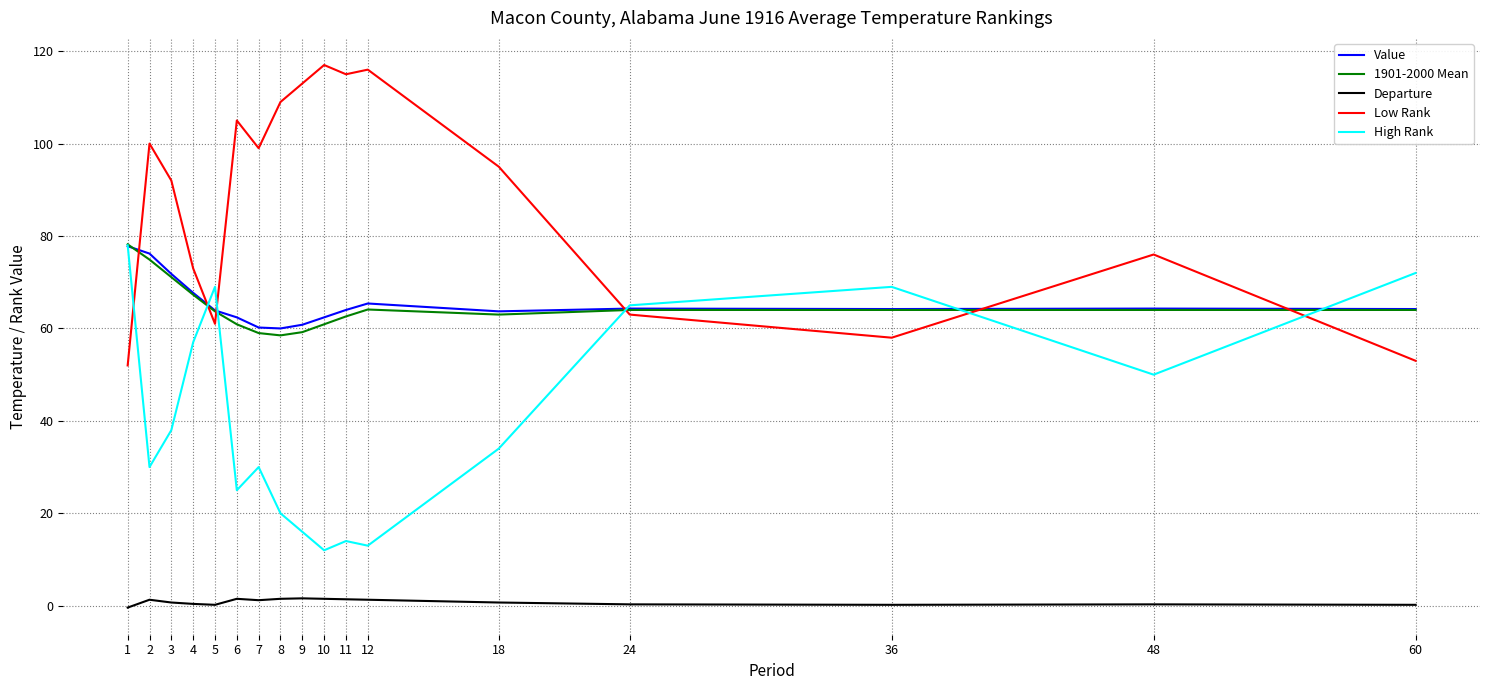

After their last crossing, which series has the higher values: High Rank or Low Rank?

High Rank